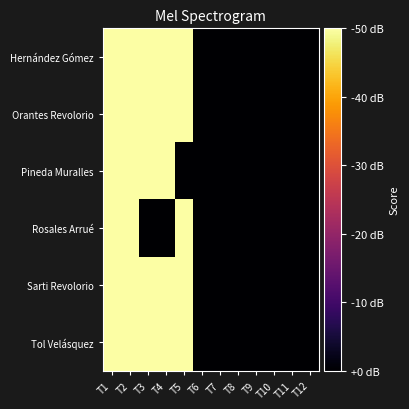

Reading right to left, transcribe all the data shown in this chart.

Hernández Gómez: T12=0	T11=0	T10=0	T9=0	T8=0	T7=0	T6=0	T5=10	T4=10	T3=10	T2=10	T1=10
Orantes Revolorio: T12=0	T11=0	T10=0	T9=0	T8=0	T7=0	T6=0	T5=10	T4=10	T3=10	T2=10	T1=10
Pineda Muralles: T12=0	T11=0	T10=0	T9=0	T8=0	T7=0	T6=0	T5=0	T4=10	T3=10	T2=10	T1=10
Rosales Arrué: T12=0	T11=0	T10=0	T9=0	T8=0	T7=0	T6=0	T5=10	T4=0	T3=0	T2=10	T1=10
Sarti Revolorio: T12=0	T11=0	T10=0	T9=0	T8=0	T7=0	T6=0	T5=10	T4=10	T3=10	T2=10	T1=10
Tol Velásquez: T12=0	T11=0	T10=0	T9=0	T8=0	T7=0	T6=0	T5=10	T4=10	T3=10	T2=10	T1=10